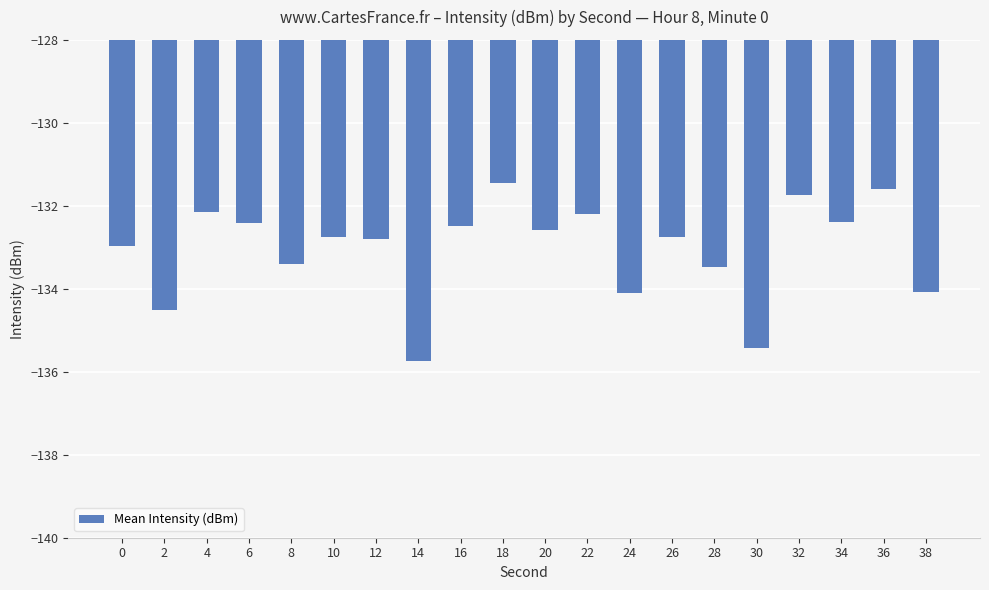

How many data points are less than -132?

17